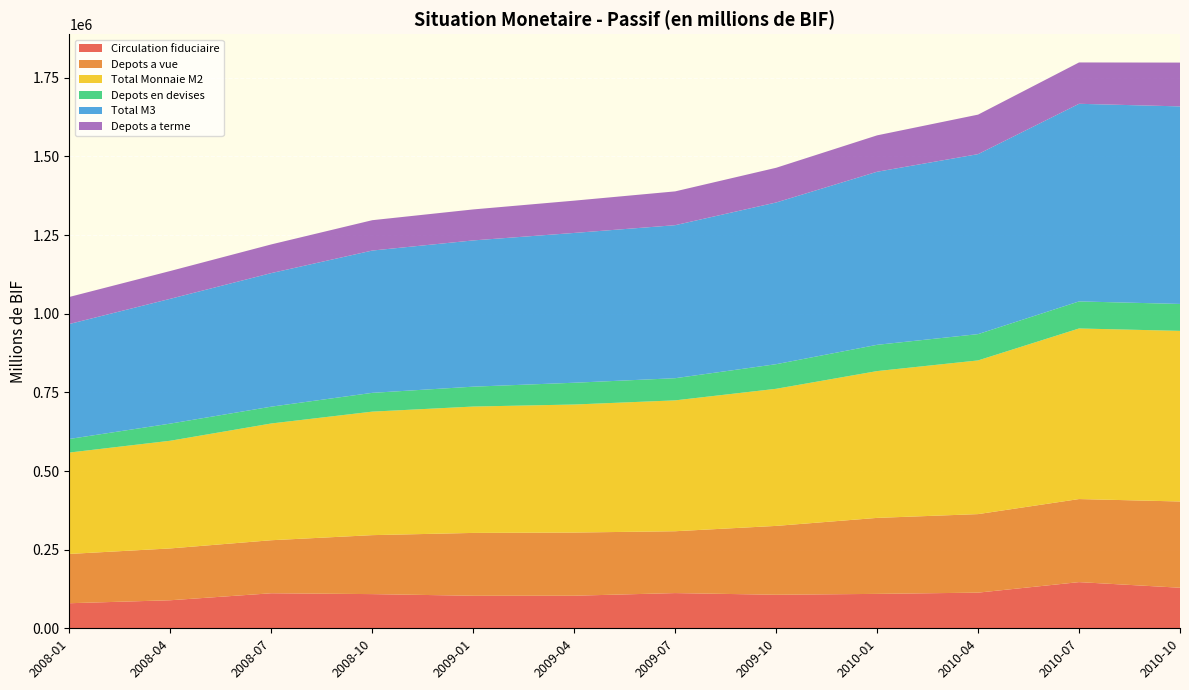

Reading right to left, list all the values displayed in this chart.

Circulation fiduciaire: 2010-10=128990.4	2010-07=146816.7	2010-04=113374.9	2010-01=109410.5	2009-10=106629.7	2009-07=111946.4	2009-04=103584.9	2009-01=103461.7	2008-10=108675.9	2008-07=111390.0	2008-04=89175.3	2008-01=79693.1
Depots a vue: 2010-10=274175.3	2010-07=264083.2	2010-04=249651.3	2010-01=241597.6	2009-10=218915.5	2009-07=196651.4	2009-04=200820.9	2009-01=199773.8	2008-10=187490.0	2008-07=168605.4	2008-04=164775.5	2008-01=156706.0
Total Monnaie M2: 2010-10=542449.8	2010-07=542314.9	2010-04=488638.6	2010-01=466741.6	2009-10=435881.9	2009-07=416072.2	2009-04=407050.4	2009-01=401760.5	2008-10=392679.3	2008-07=371206.6	2008-04=342363.9	2008-01=322362.6
Depots en devises: 2010-10=85605.5	2010-07=86018.4	2010-04=83599.5	2010-01=83494.9	2009-10=78231.0	2009-07=70440.0	2009-04=69235.4	2009-01=63221.1	2008-10=59725.2	2008-07=53458.9	2008-04=54473.5	2008-01=43197.2
Total M3: 2010-10=628055.3	2010-07=628333.3	2010-04=572238.1	2010-01=550236.5	2009-10=514112.9	2009-07=486512.2	2009-04=476285.8	2009-01=464981.6	2008-10=452404.5	2008-07=424665.5	2008-04=396837.4	2008-01=365559.8
Depots a terme: 2010-10=139284.1	2010-07=131415.0	2010-04=125612.4	2010-01=115733.5	2009-10=110336.7	2009-07=107474.4	2009-04=102644.6	2009-01=98525.0	2008-10=96513.4	2008-07=91211.2	2008-04=88413.1	2008-01=85963.5